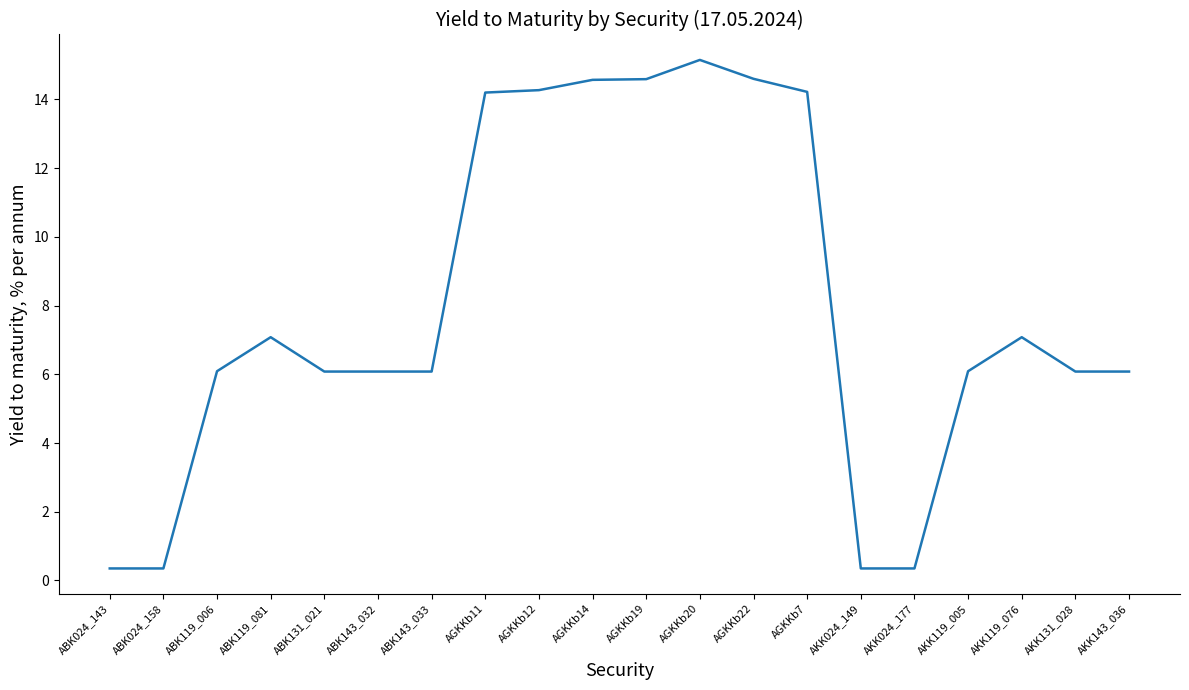

The value at AKK119_076 is 7.1. True or false?

True